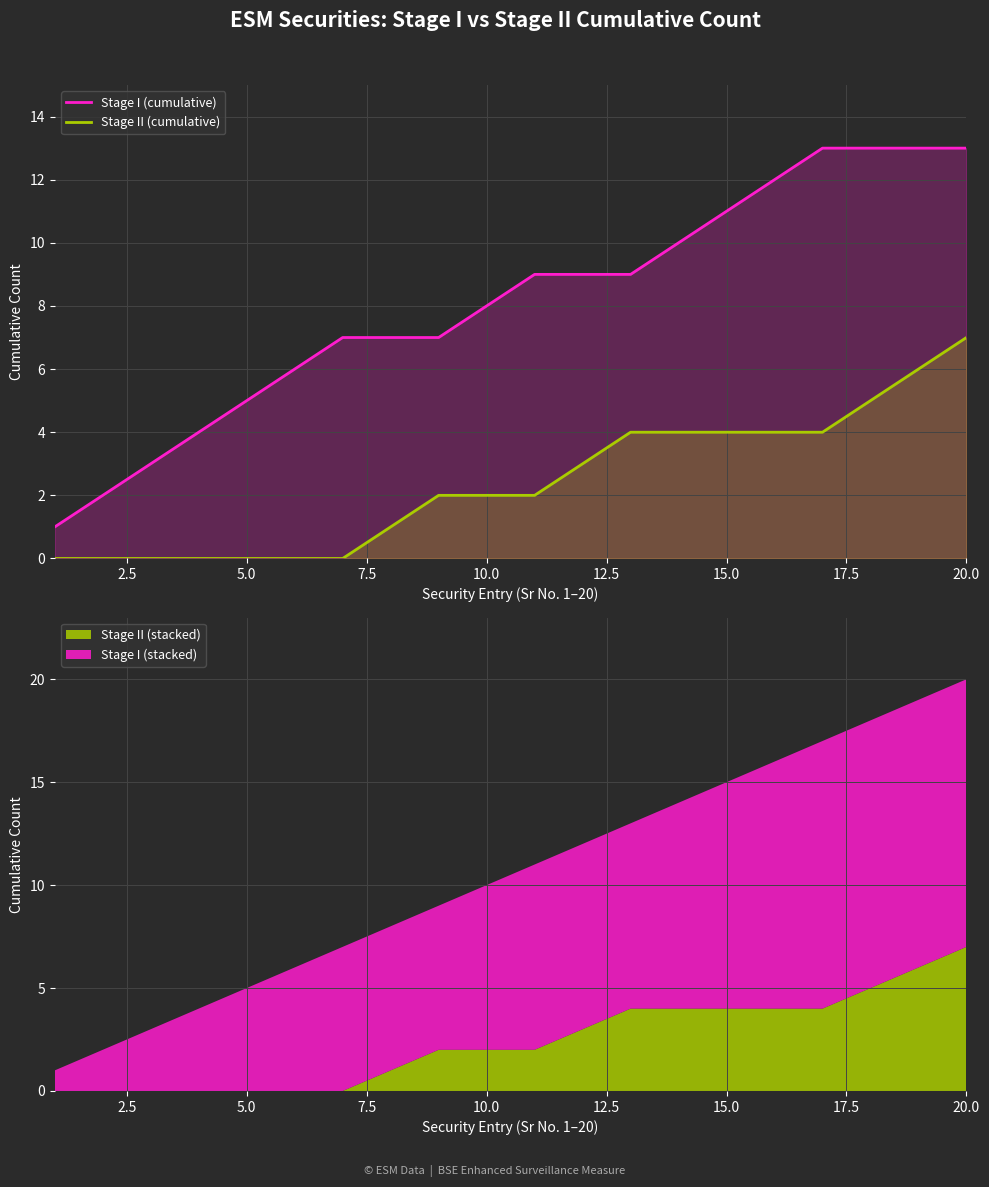

True or false: Stage I (cumulative) and Stage II (cumulative) cross at least once.

False